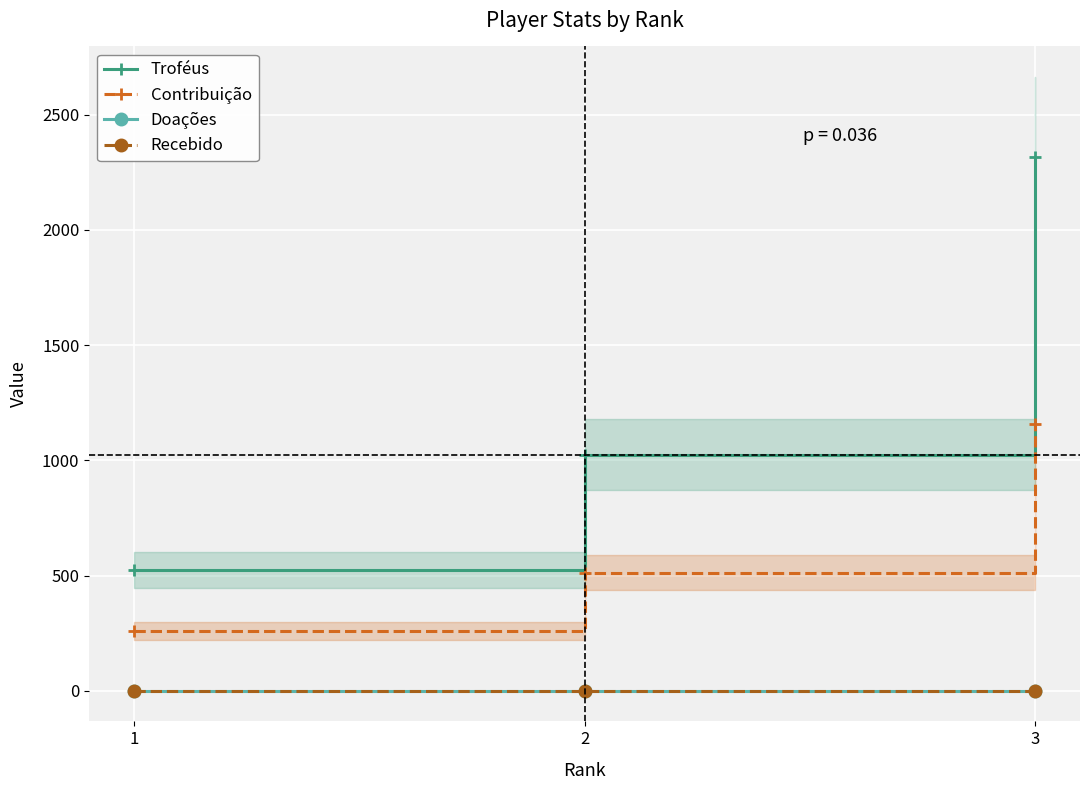

What is the difference between the maximum and minimum values in the Contribuição series?

897